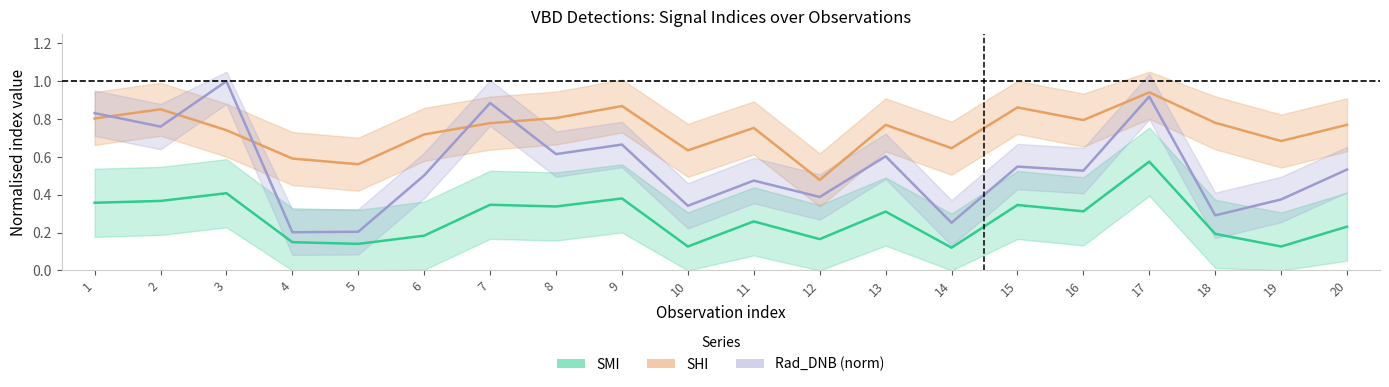

Where is the first local minimum for SMI?

5